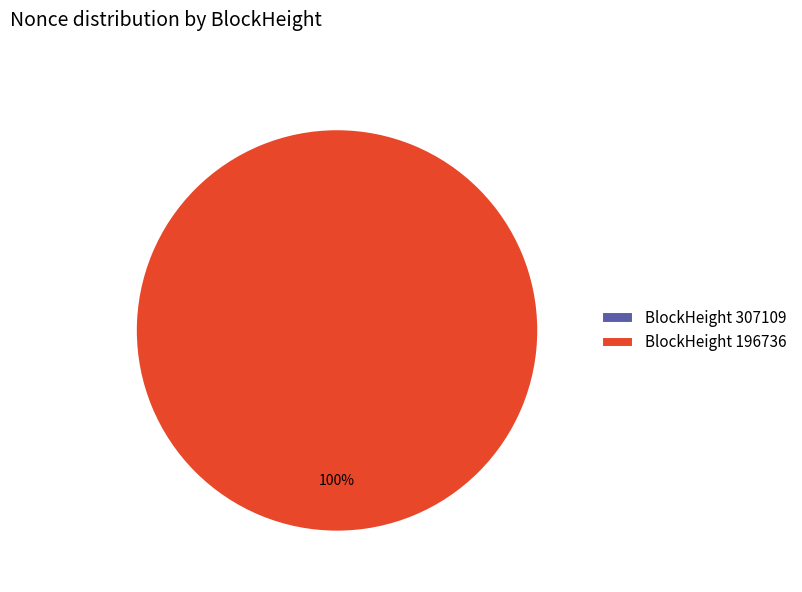

The 307109 slice represents 7% of the pie. True or false?

False